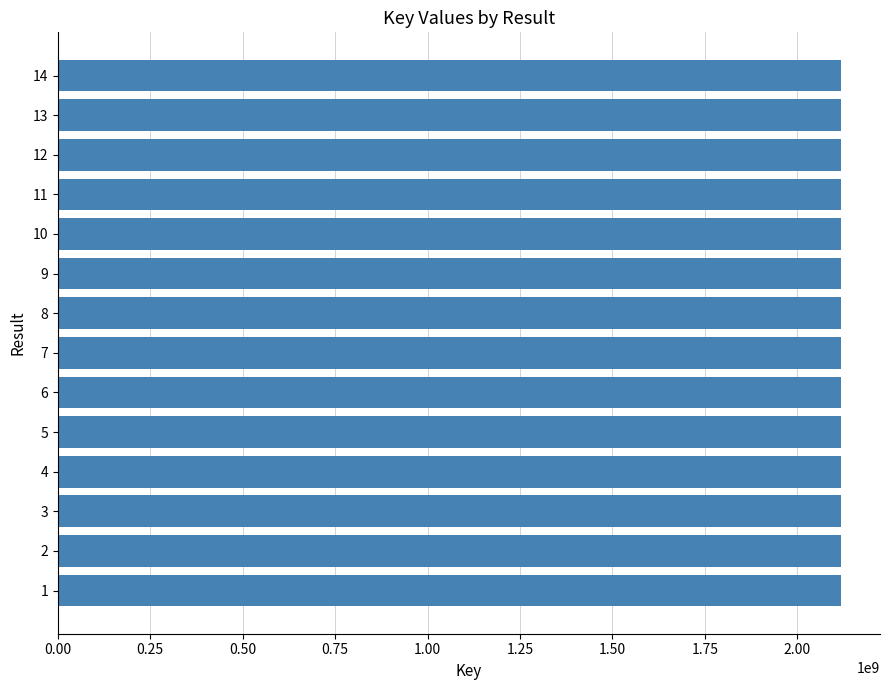

Is it true that the value at 5 is 2764652682?

False